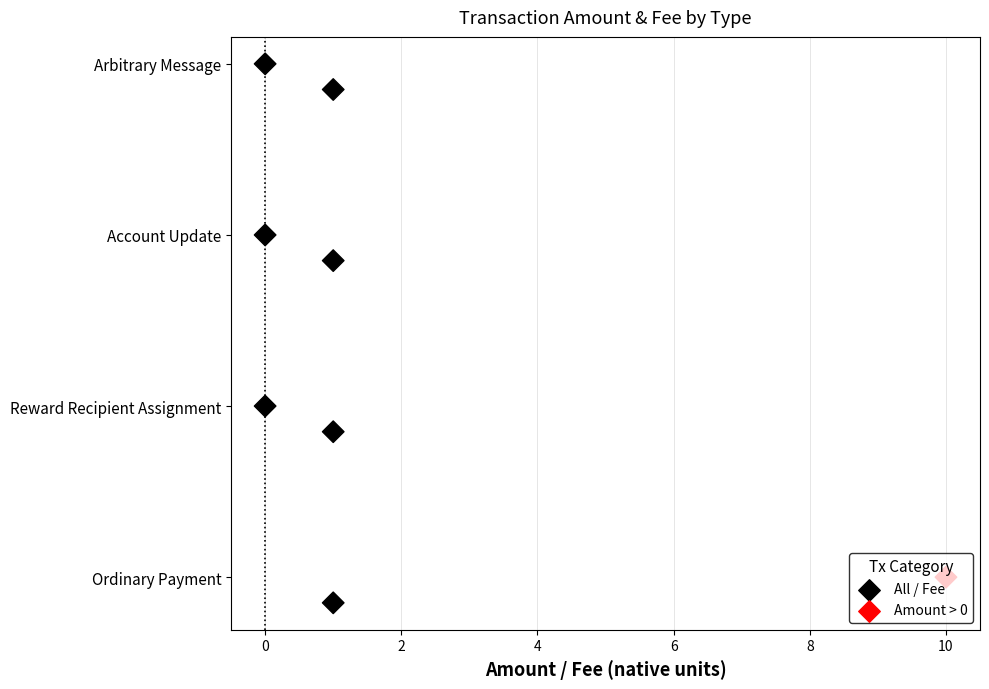

At how many categories does at least one series exceed 0?

4